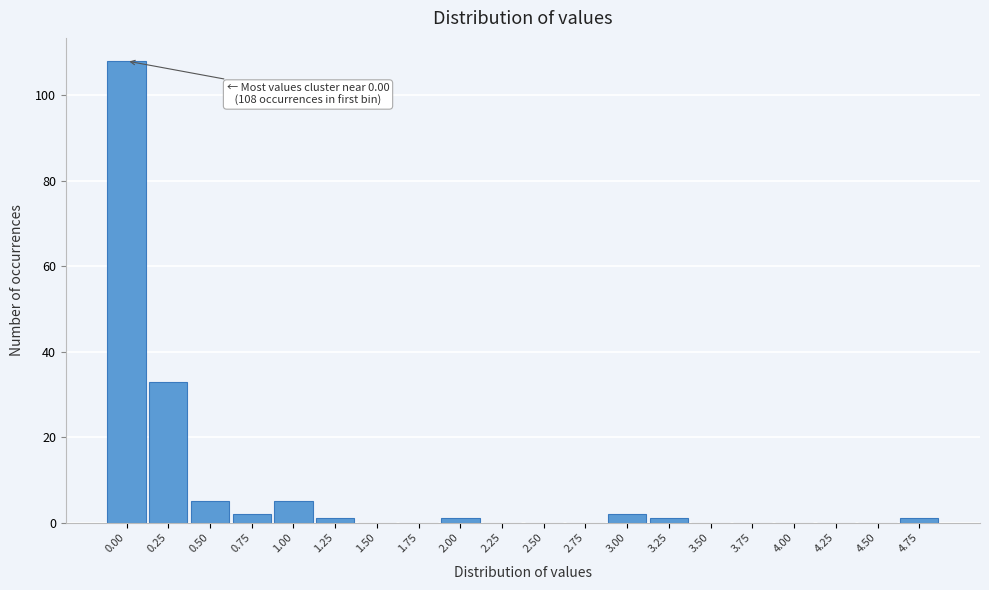

Reading left to right, extract all data points from this chart.

0.00=108	0.25=33	0.50=5	0.75=2	1.00=5	1.25=1	1.50=0	1.75=0	2.00=1	2.25=0	2.50=0	2.75=0	3.00=2	3.25=1	3.50=0	3.75=0	4.00=0	4.25=0	4.50=0	4.75=1